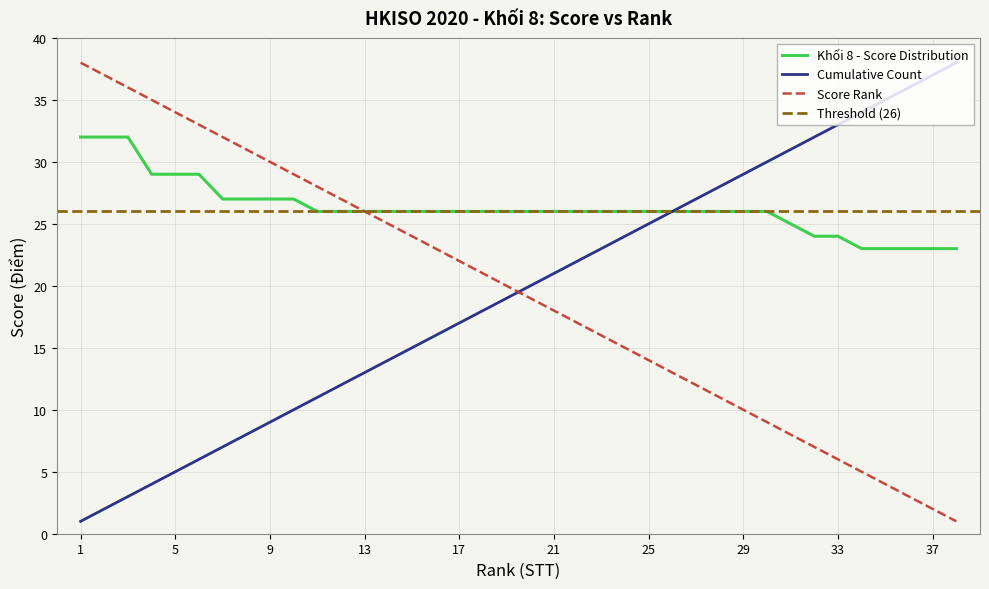

What is the sum of the Cumulative Count values at 4 and 25?

29